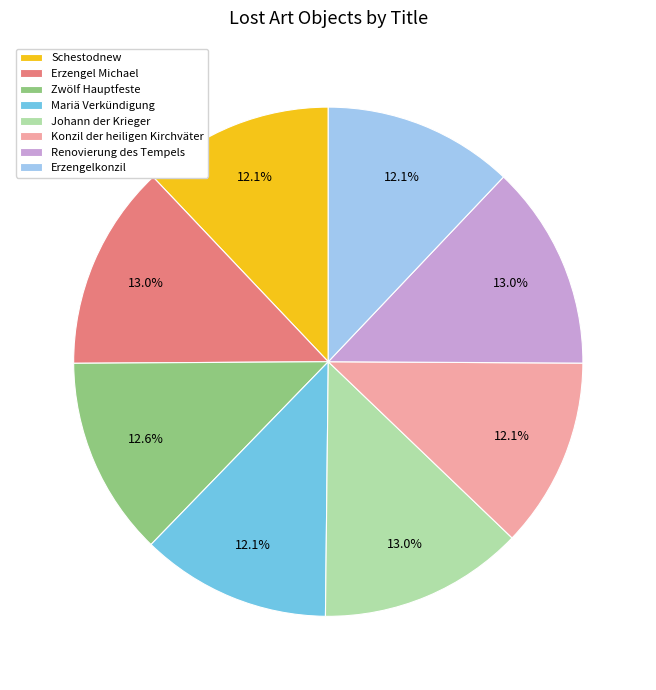

The Zwölf Hauptfeste slice represents 27% of the pie. True or false?

False